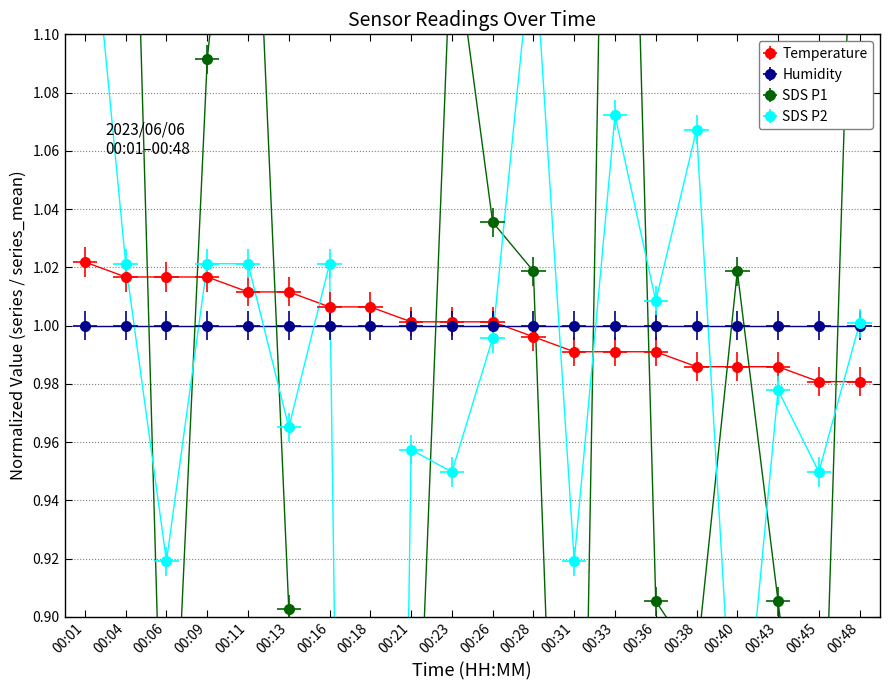

True or false: SDS_P1 has a value of 0.7 at 00:16.

True